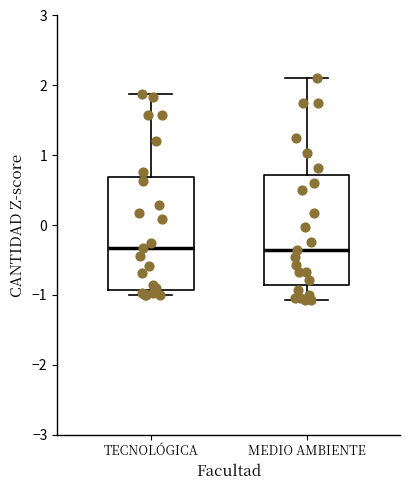

Reading left to right, transcribe this box plot: for each box, give where its median line is, the range the box spans, and where its two whiskers end, as read against the y-axis. The values are not printed on the chart, so give them approximately, as read against the axis.

TECNOLÓGICA: median -0.3, box -0.9 to 0.7, whiskers -1.0 to 1.9
MEDIO AMBIENTE: median -0.4, box -0.9 to 0.7, whiskers -1.1 to 2.1